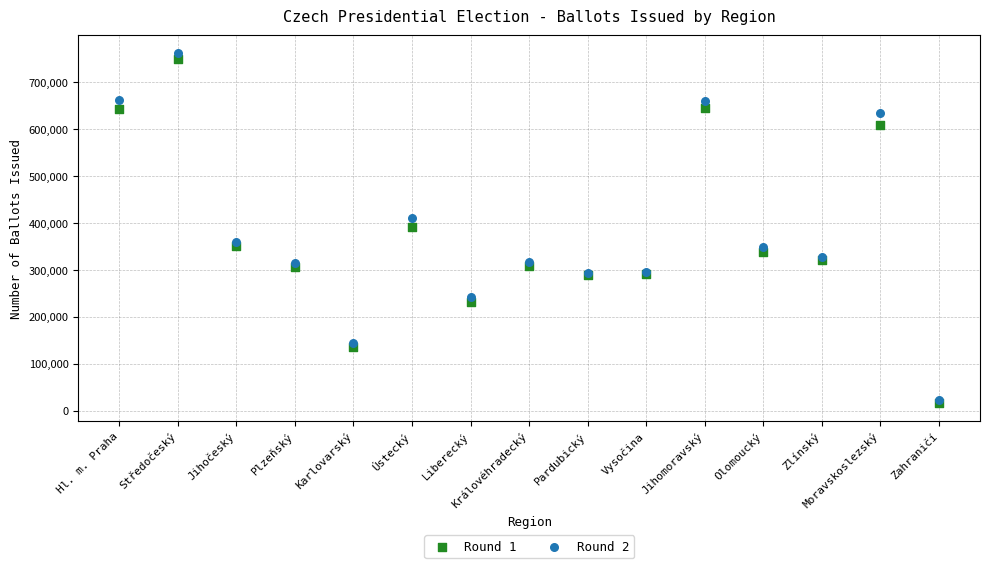

What are all the series names shown in the legend?

Round 1, Round 2